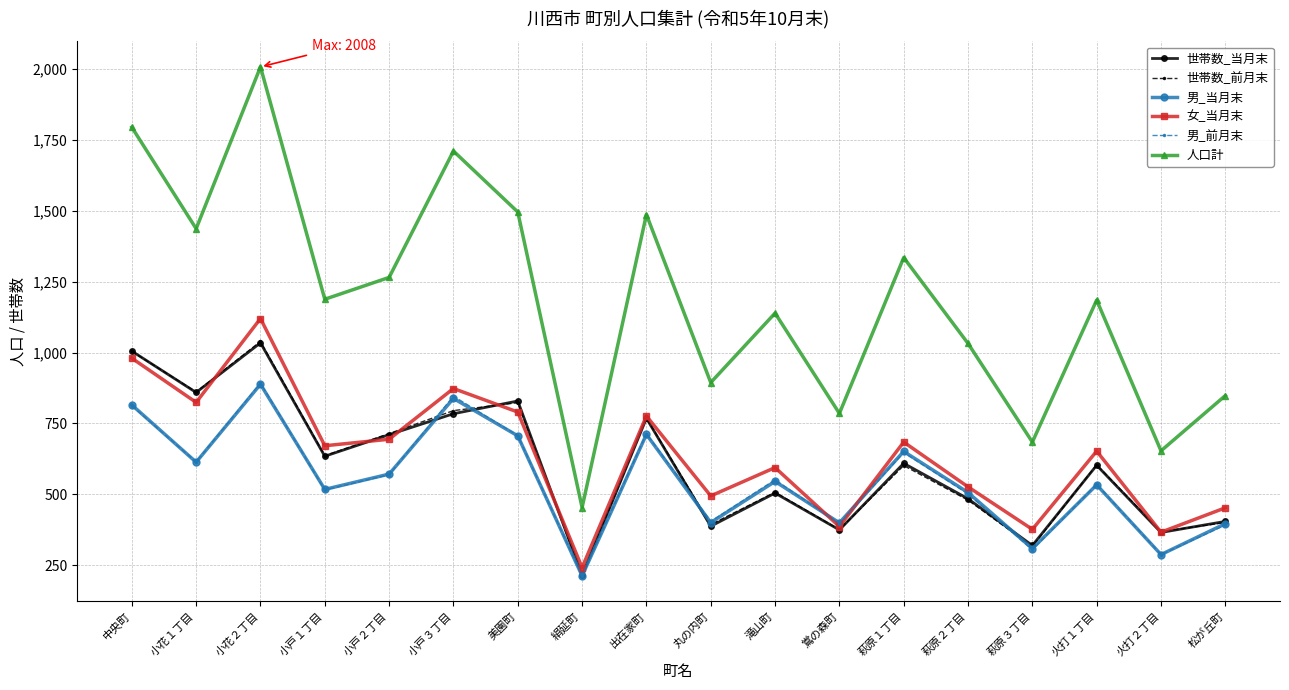

Which series has the largest range (max minus min)?

人口計